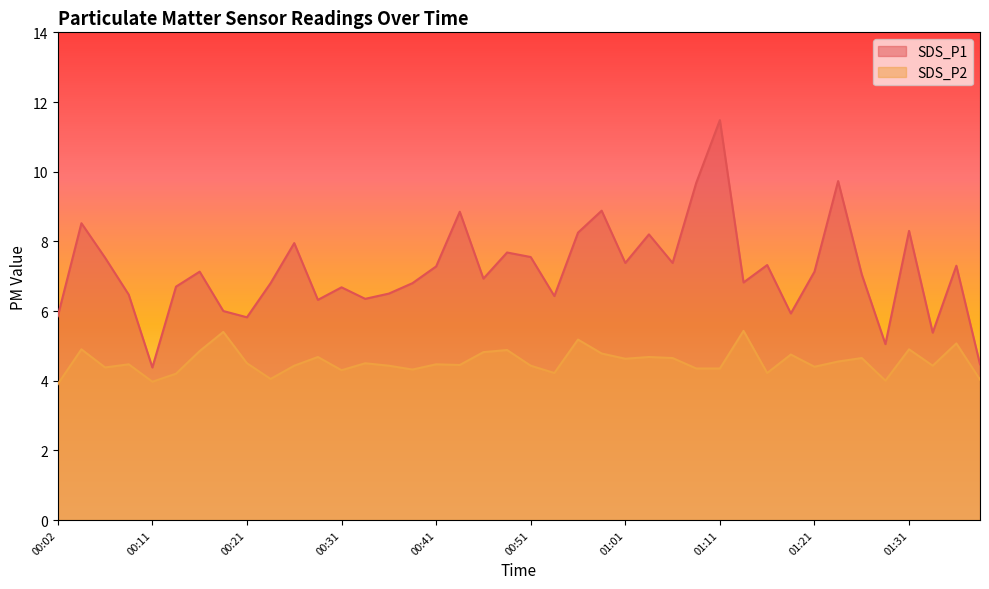

Which series has the widest spread of values?

SDS_P1